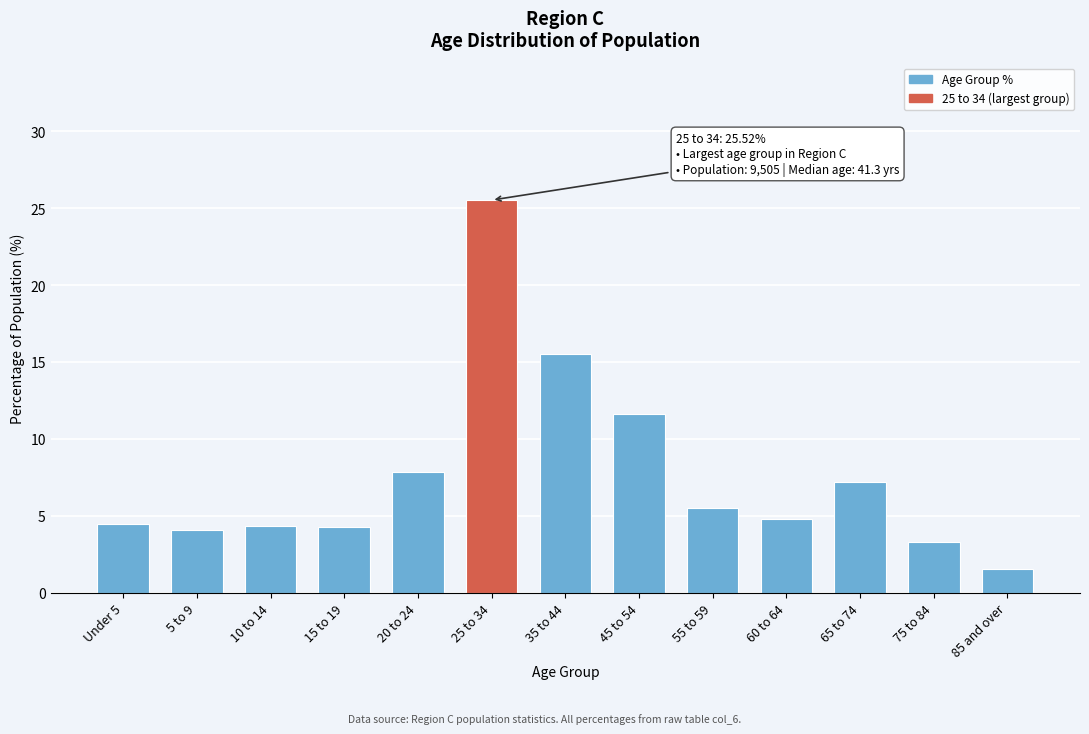

What is the average value?

7.7